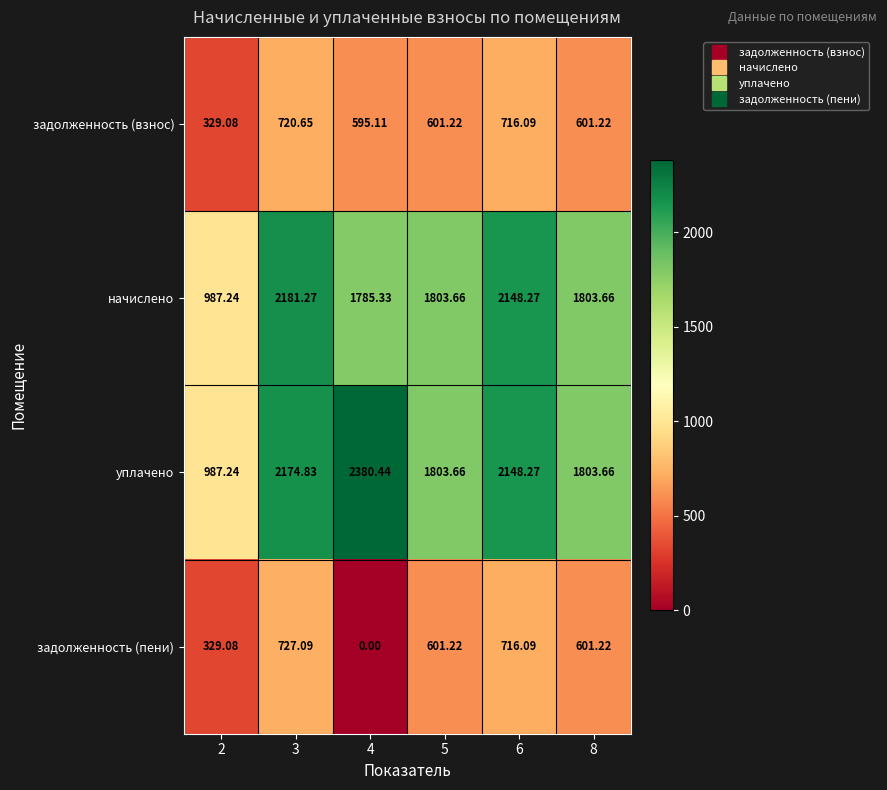

Which series has the largest total across all categories?

уплачено